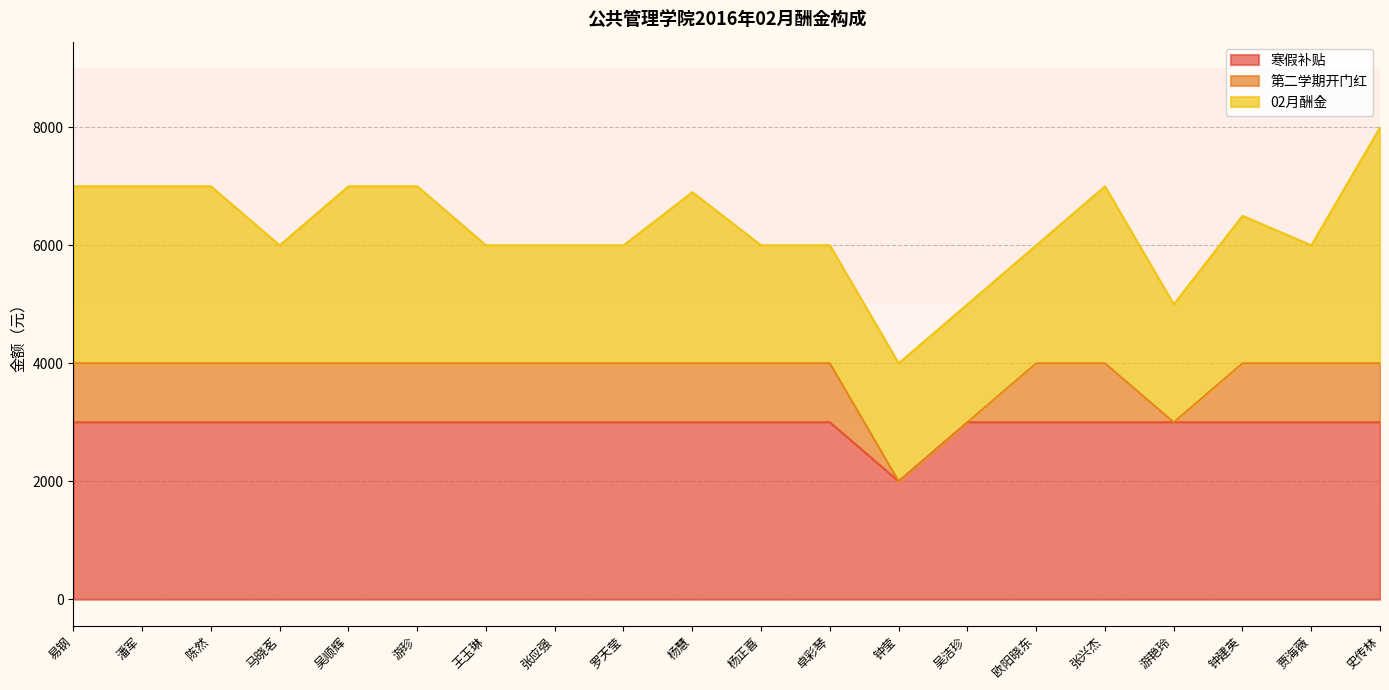

Rank the series by their average value, from lowest to highest.

第二学期开门红, 02月酬金, 寒假补贴